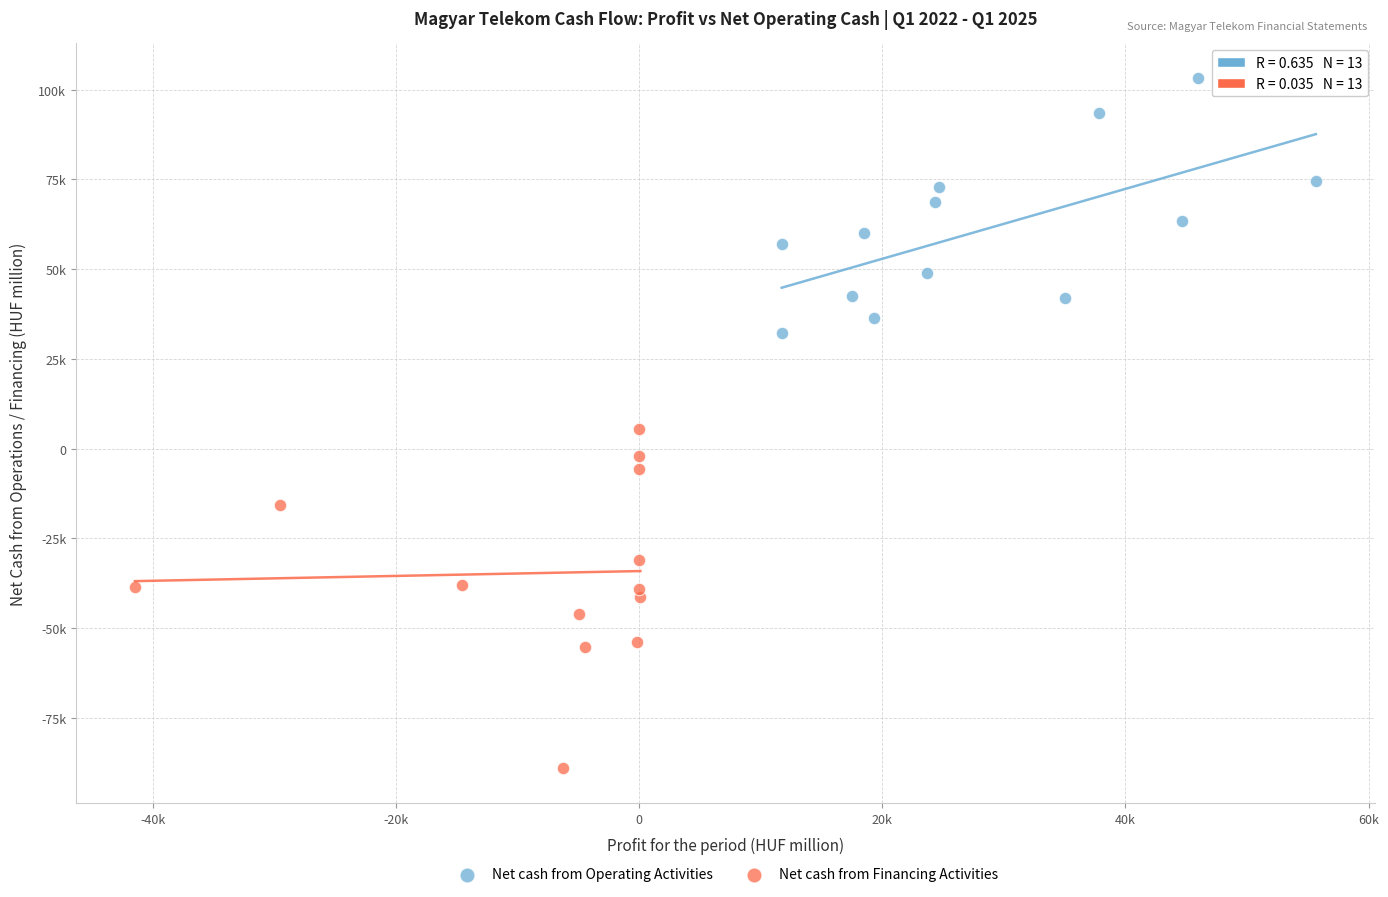

Which series reaches the maximum Y coordinate?

Net cash from Operating Activities